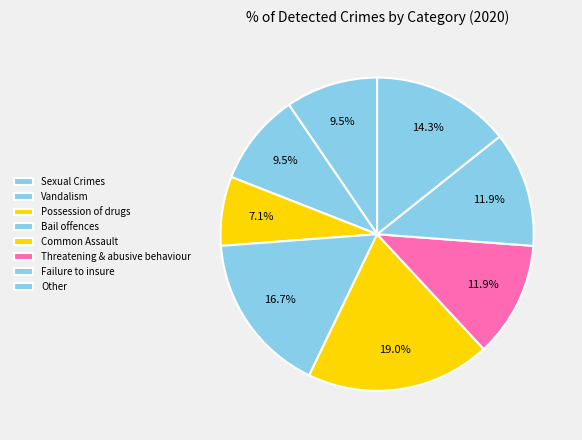

What percentage do Vandalism and Failure to insure together represent?

21.4%